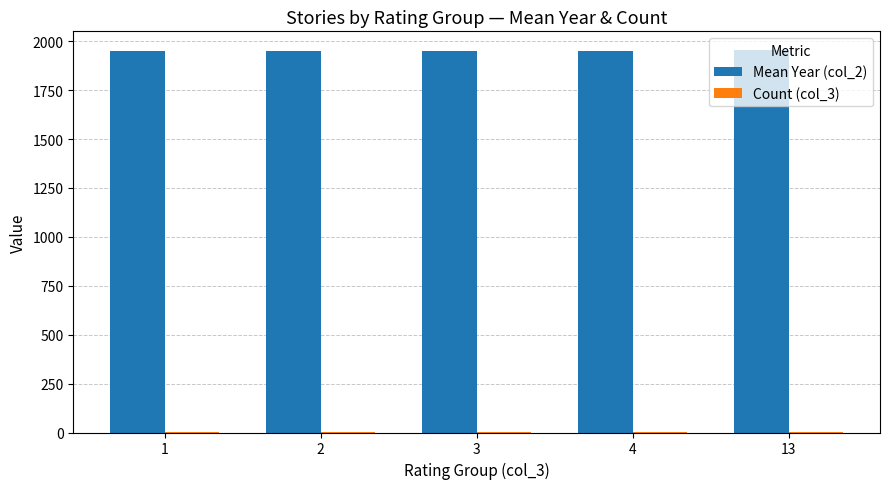

Which series has the largest total across all categories?

Mean Year (col_2)